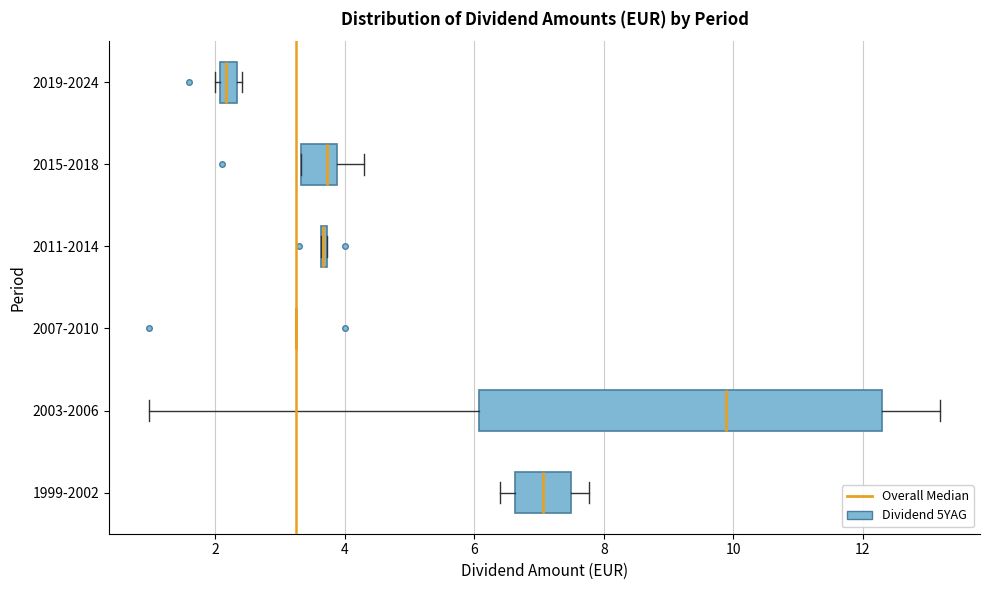

Which box is the widest, from its left edge to its right edge?

2003-2006